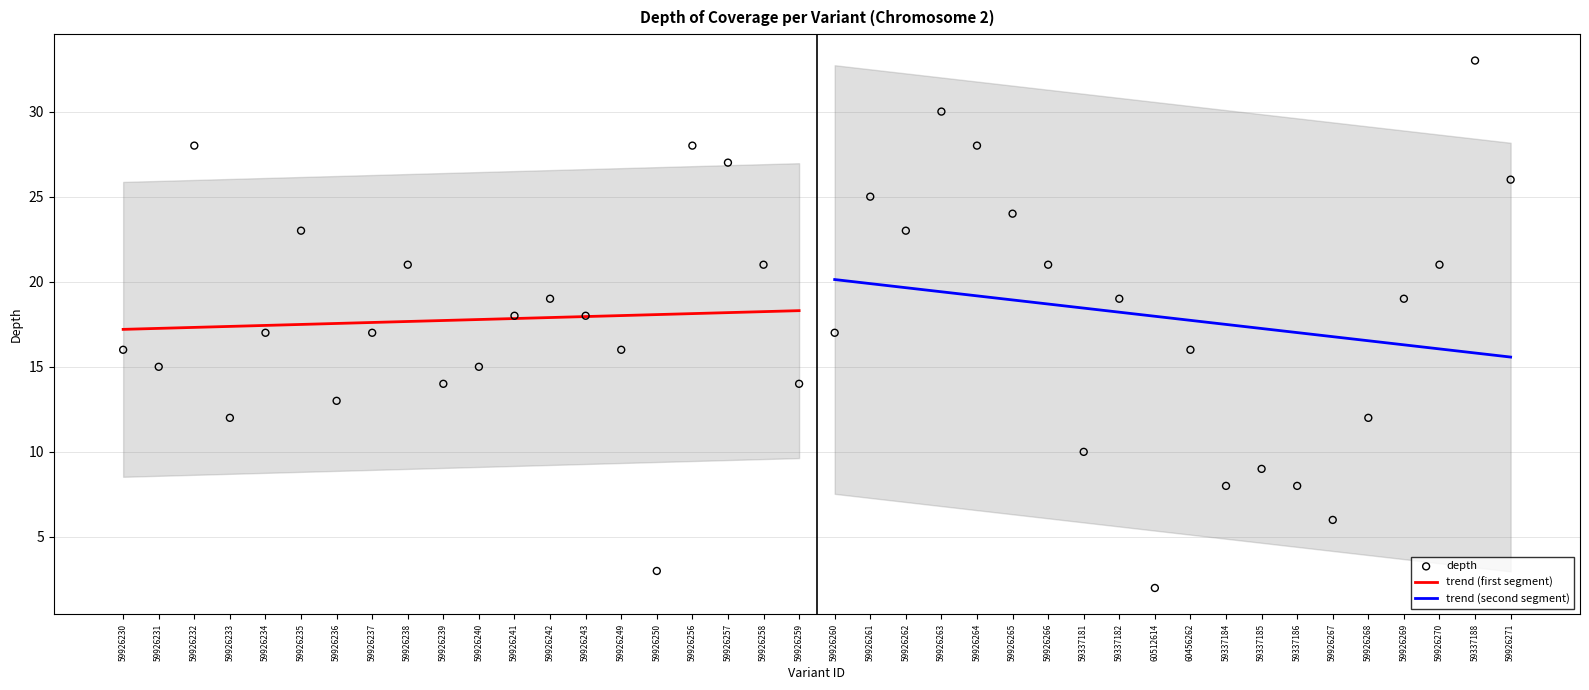

What is the change in value from 59926231 to 59337182?

+4